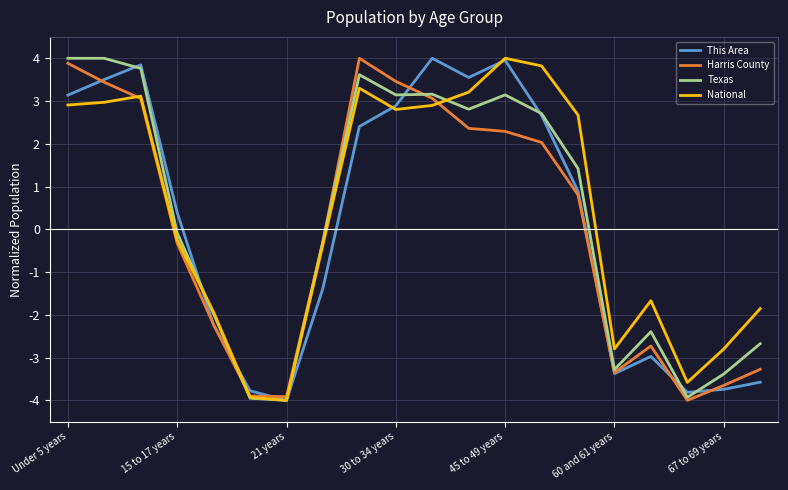

What is the lowest value of the National series?

-4.0